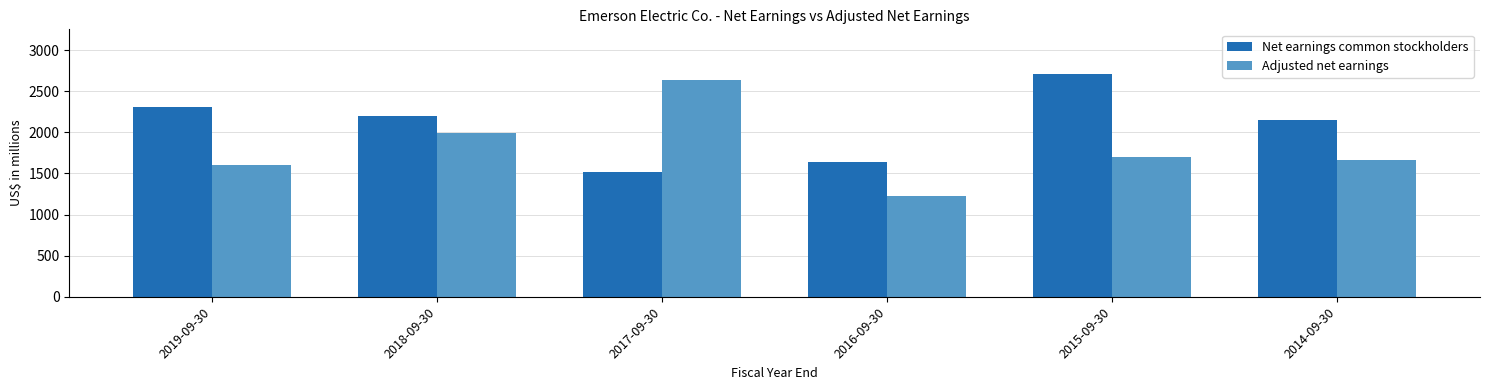

Which label corresponds to the largest value in the chart?

2015-09-30